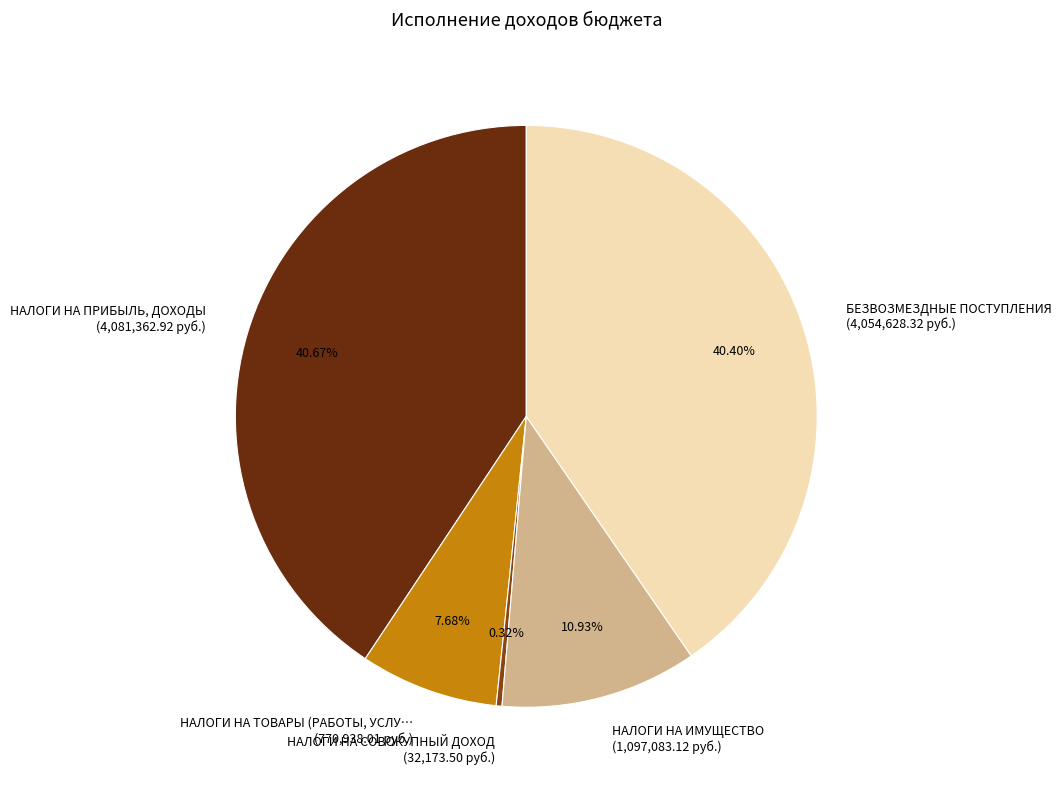

How many segments does this pie chart have?

5